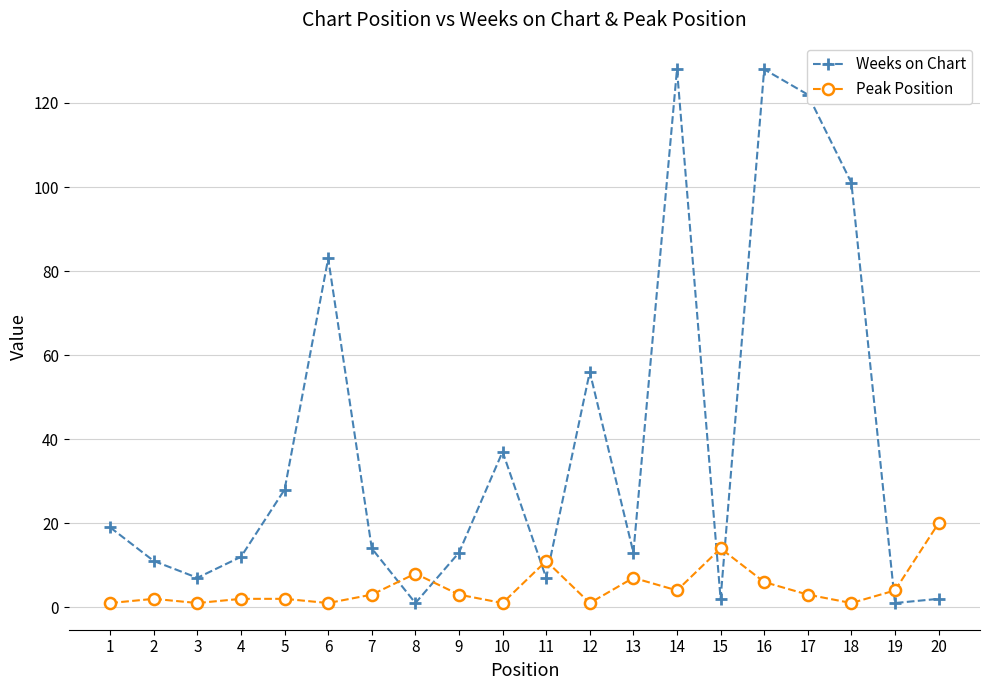

How many distinct data groups are displayed?

2